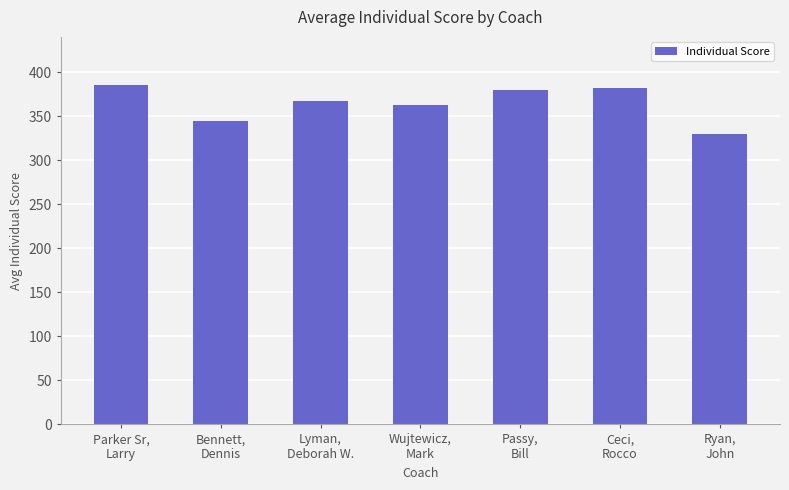

What is the change in value from Parker Sr,
Larry to Bennett,
Dennis?

-41.2